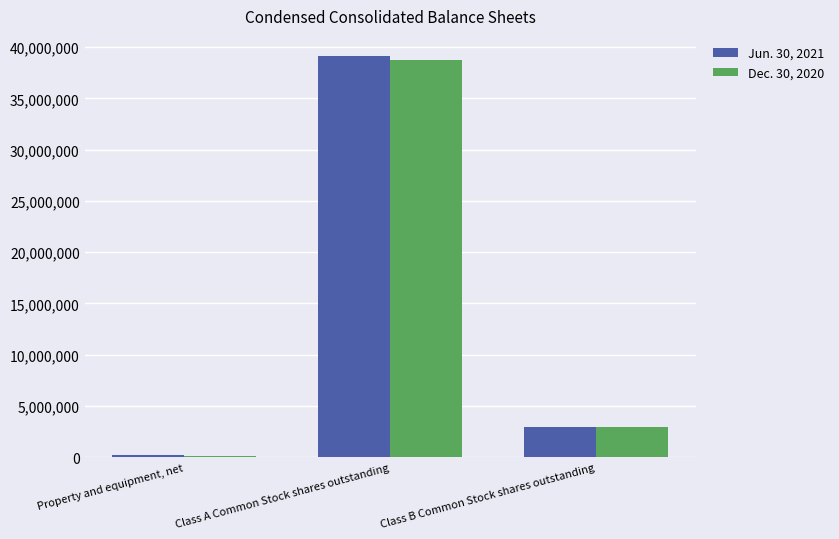

What is the sum of the Jun. 30, 2021 values at Class B Common Stock shares outstanding and Property and equipment, net?

3114730